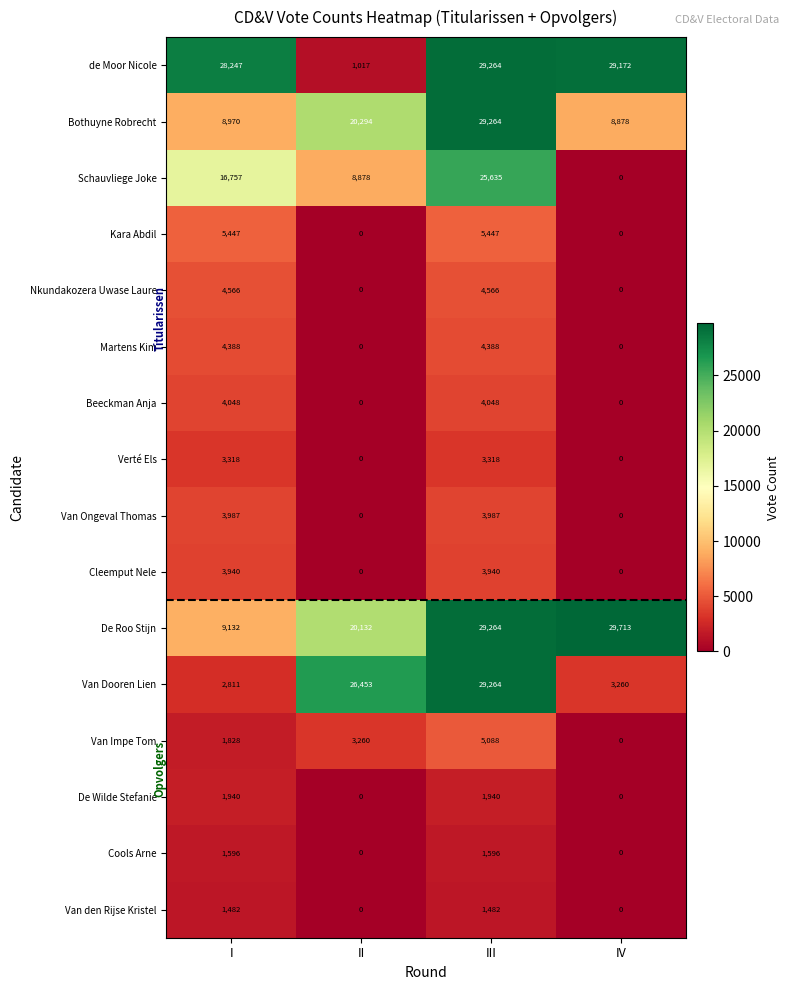

Which category has the highest value across all series?

IV